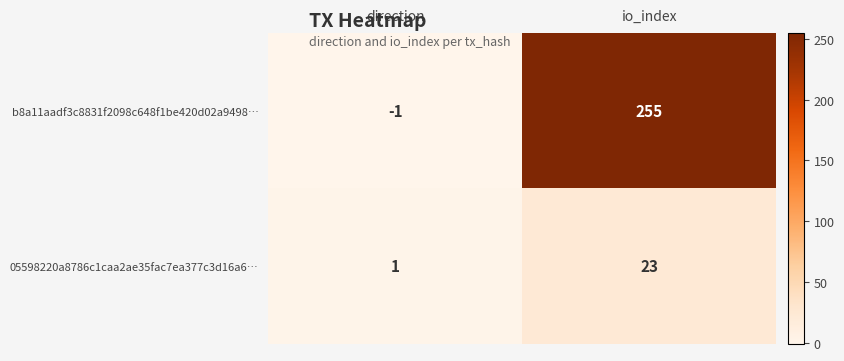

Which series has the largest total across all categories?

b8a11aadf3c8831f2098c648f1be420d02a9498…